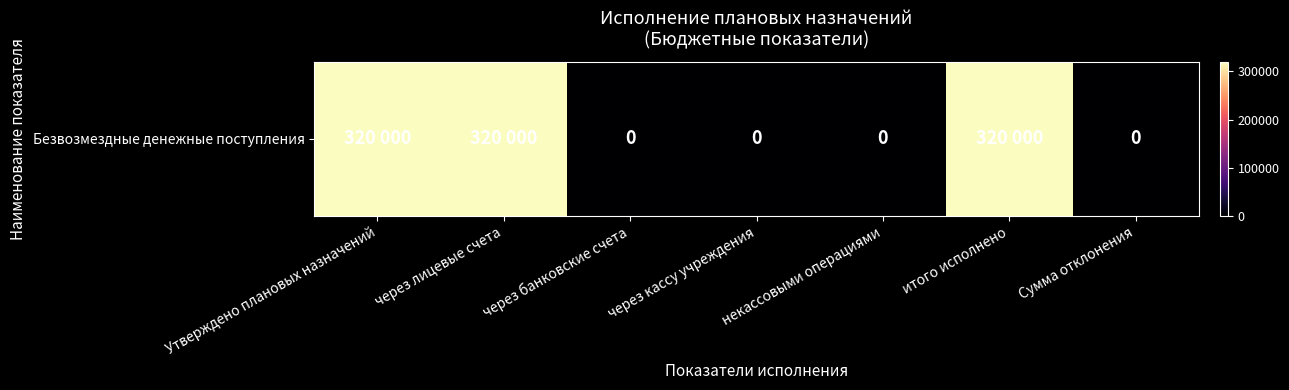

Which has a higher value, через лицевые счета or через банковские счета?

через лицевые счета